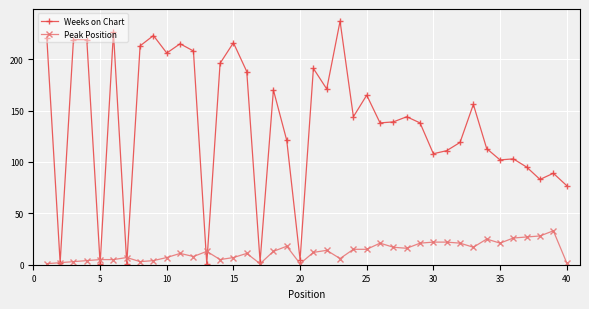

List the series in order of their peak value, highest first.

Weeks on Chart, Peak Position